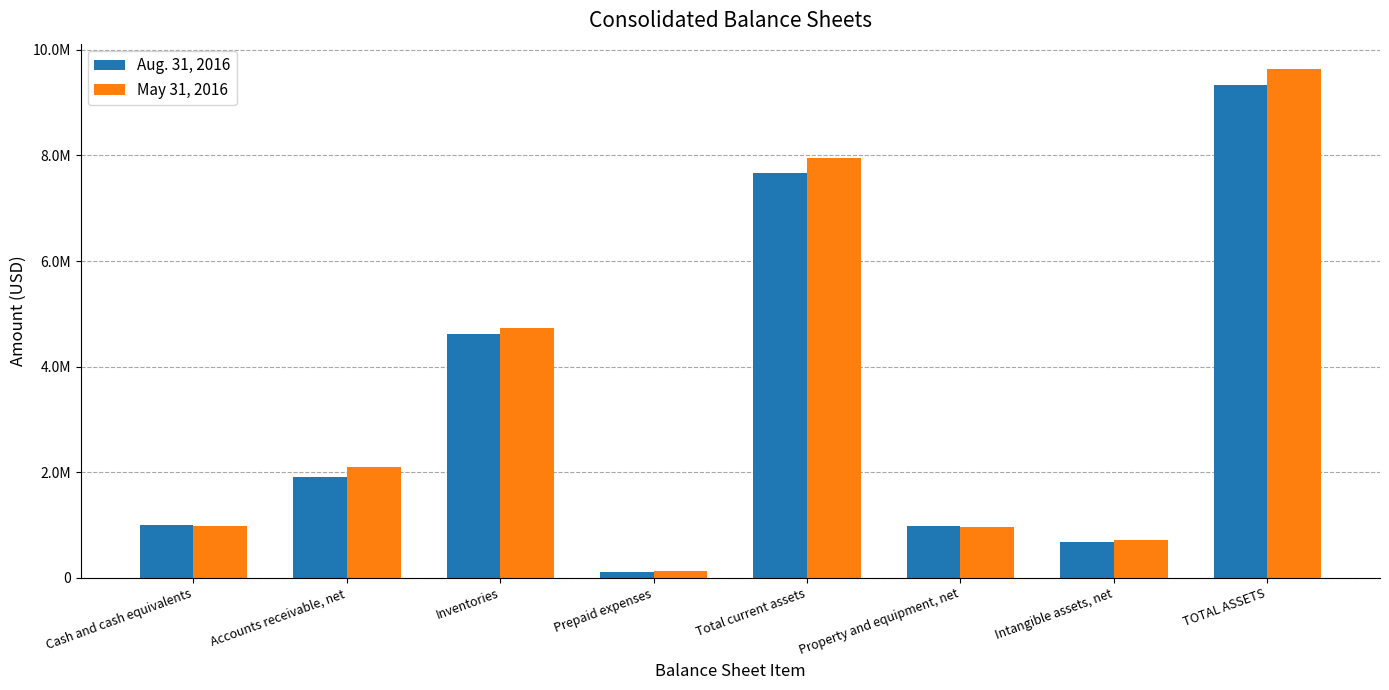

What is the label of the 7th bar from the left?

Intangible assets, net